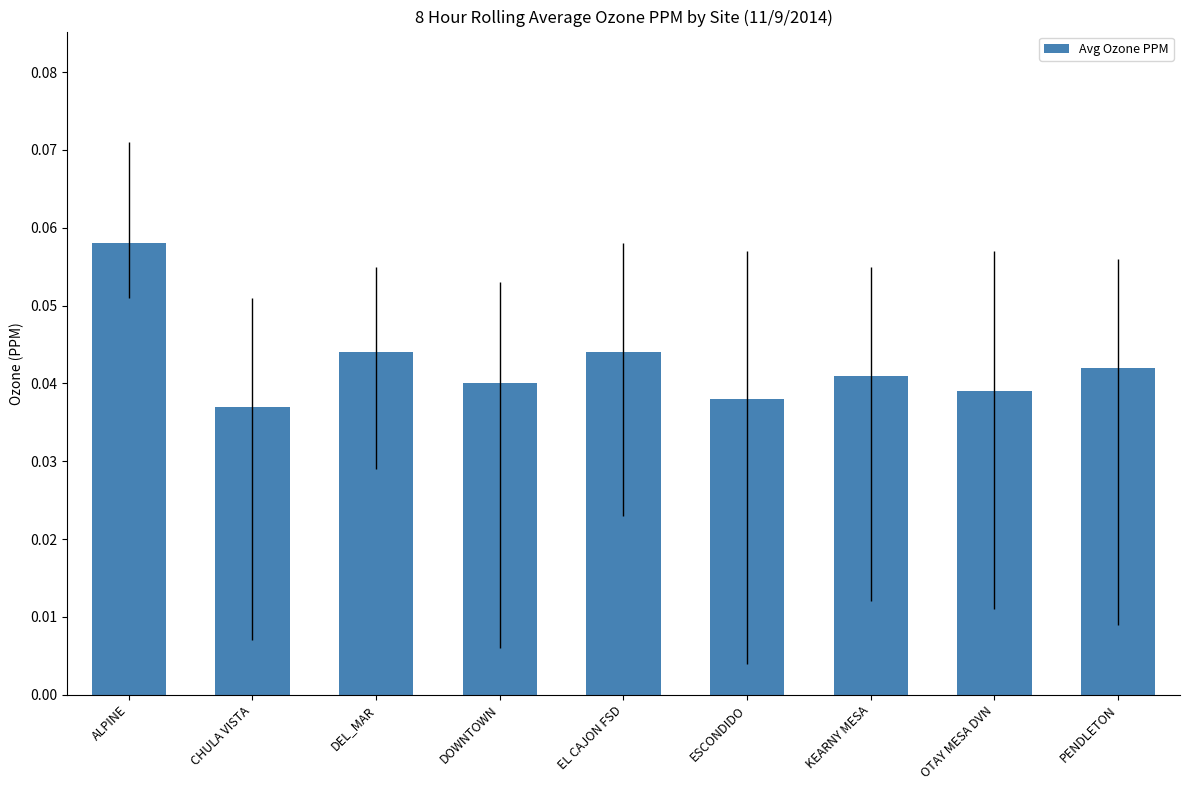

Is it true that the value at PENDLETON is 0.1?

False